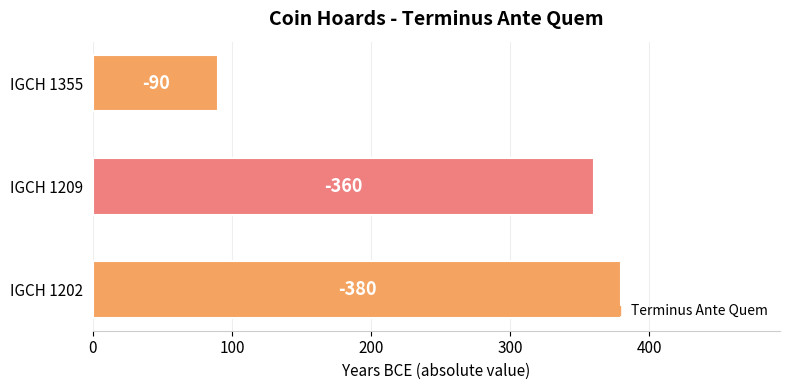

How many bars are there in total?

3